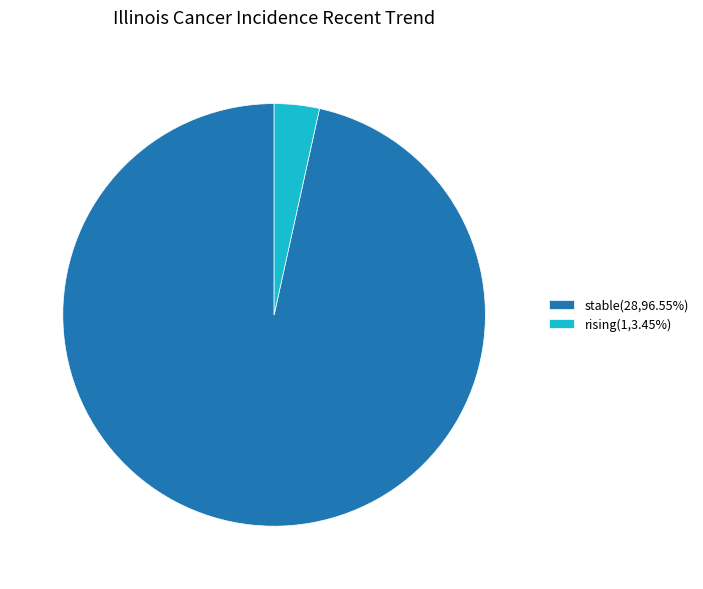

Approximately how many times larger is the value at stable(28,96.55%) compared to rising(1,3.45%)?

28.0